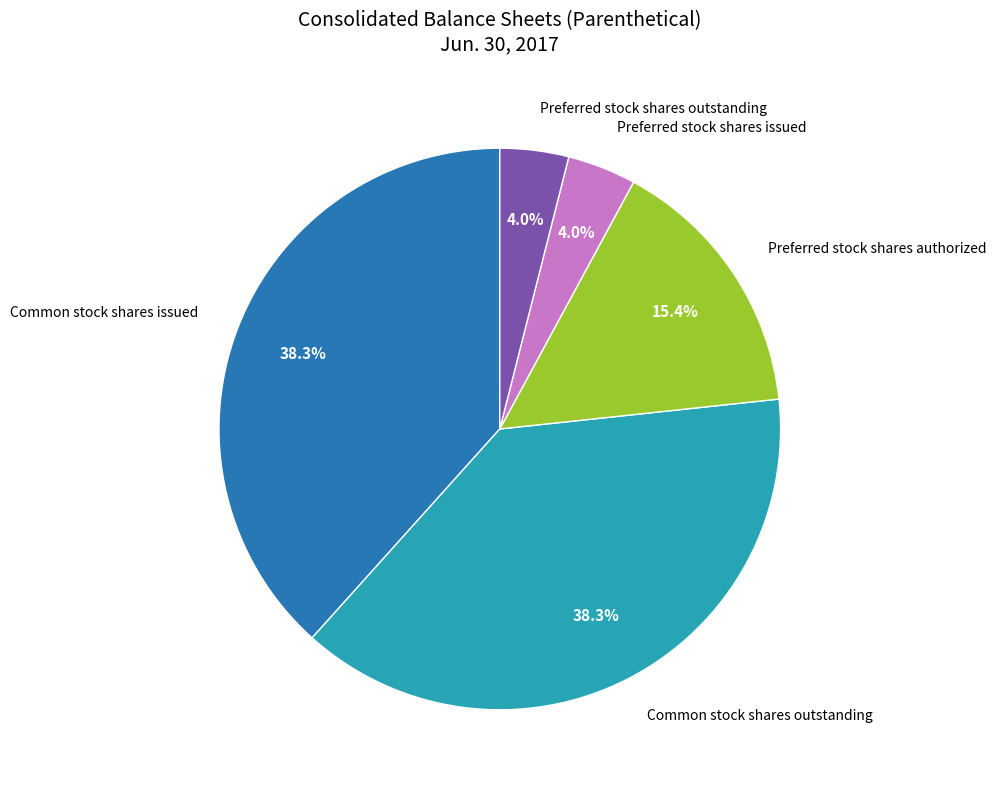

Is there any slice that represents more than half of the pie?

No